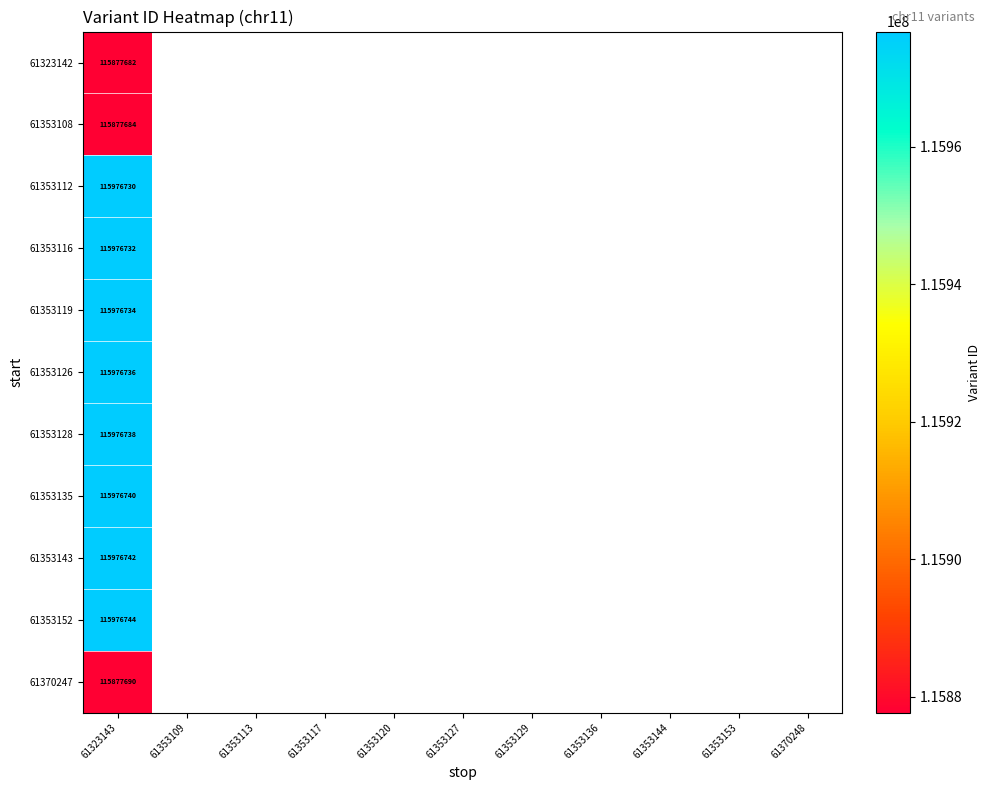

Between 61353144 and 61370248, which is larger?

61370248